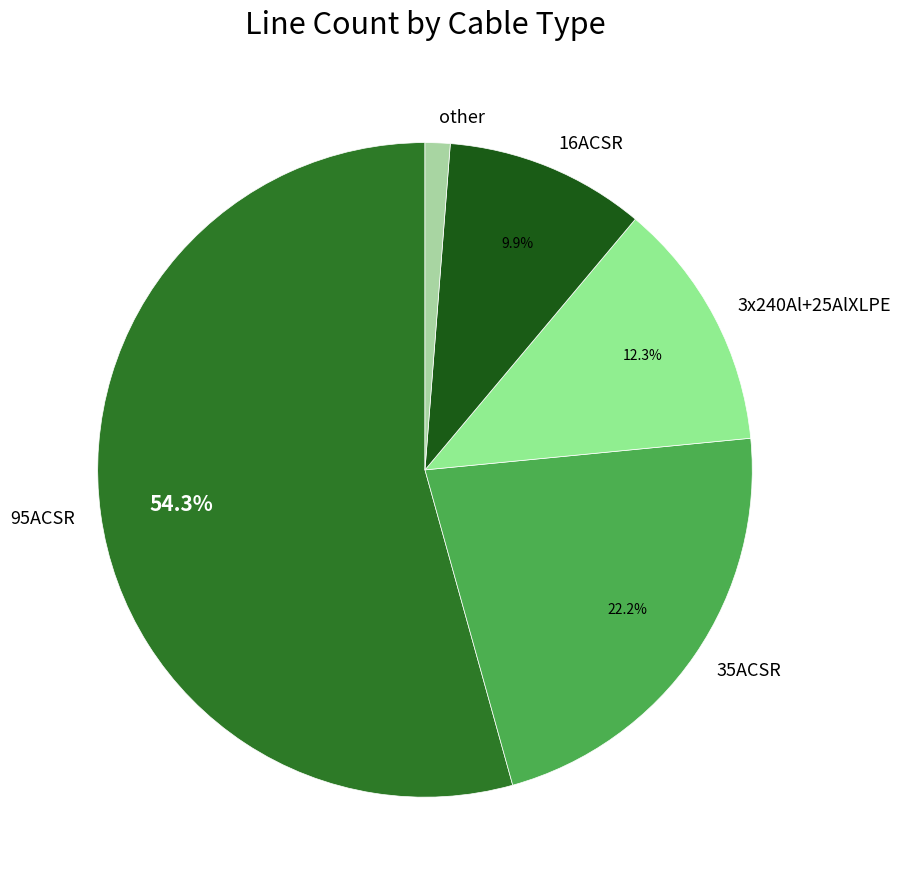

Combined, do 3x240Al+25AlXLPE and 95ACSR account for over 50%?

Yes